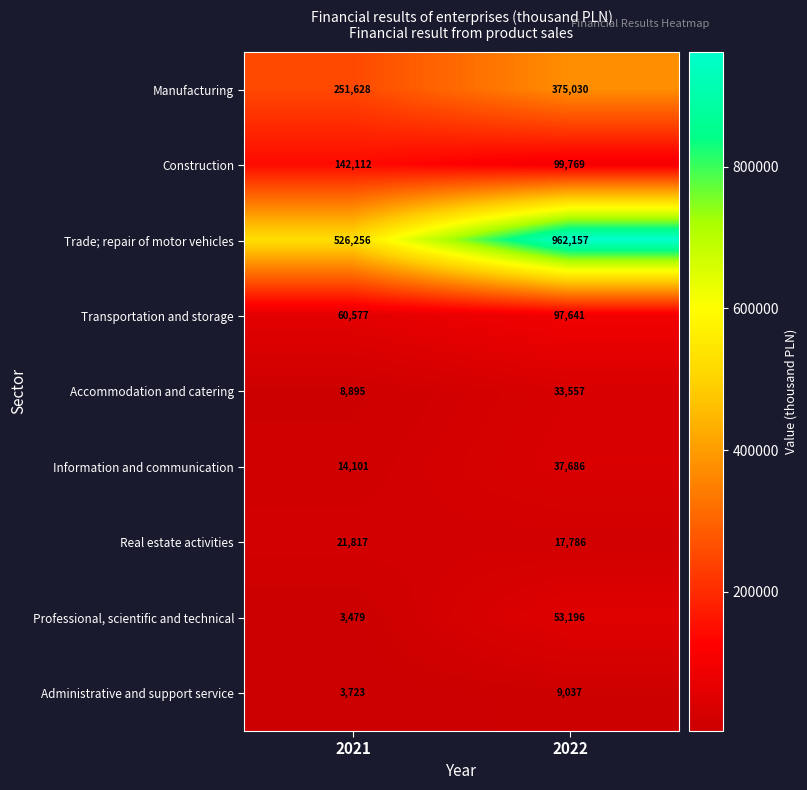

At which category does the chart reach its minimum across all series?

2021